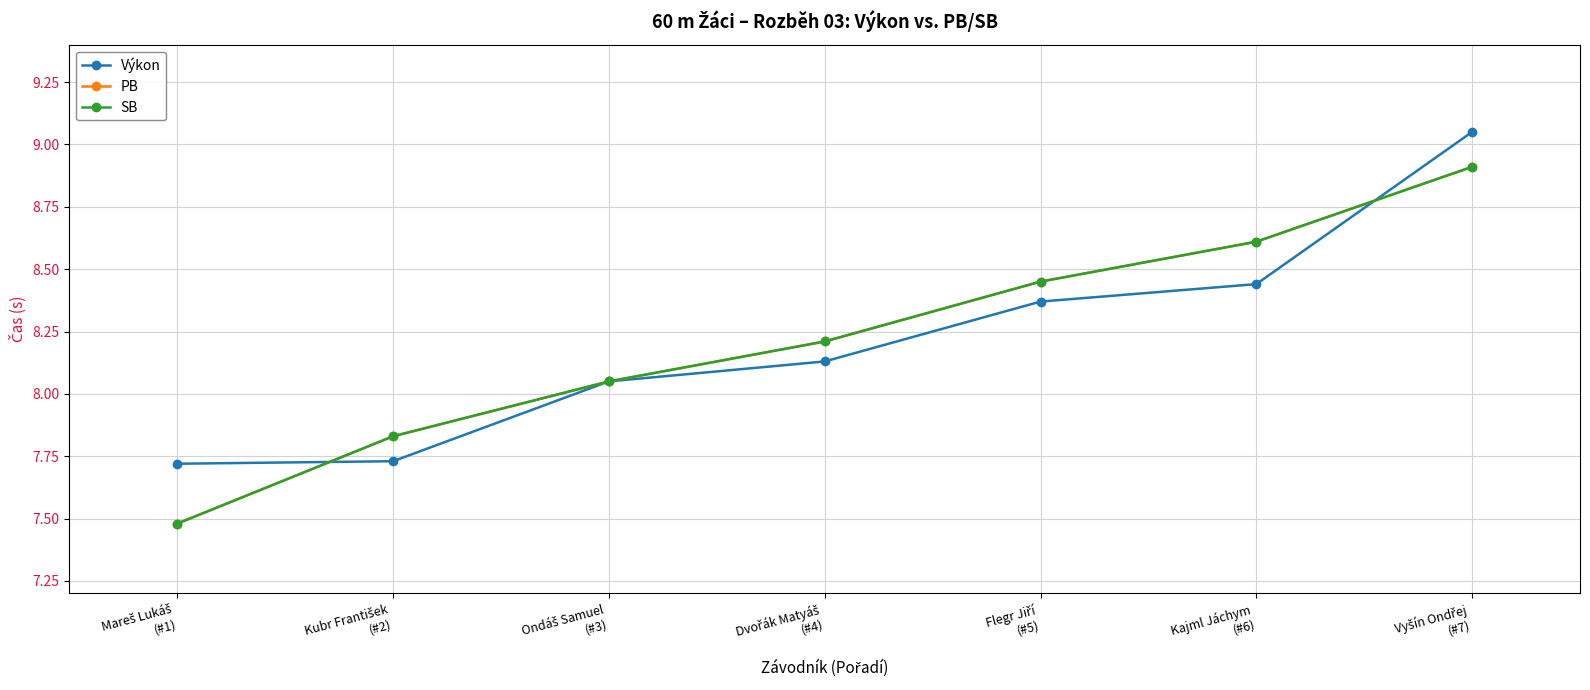

True or false: PB and SB cross at least once.

False